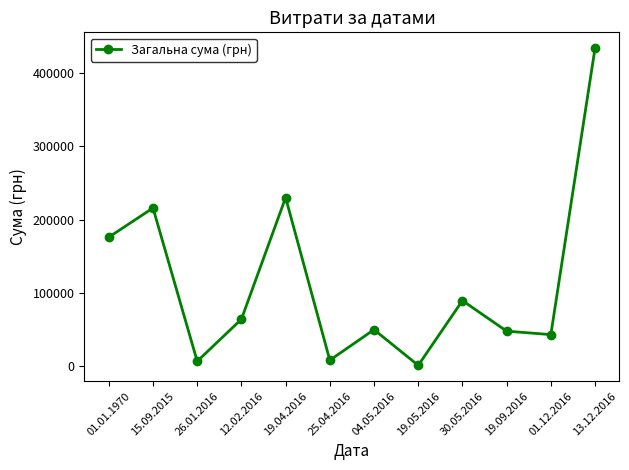

Does the chart have visible grid lines?

No